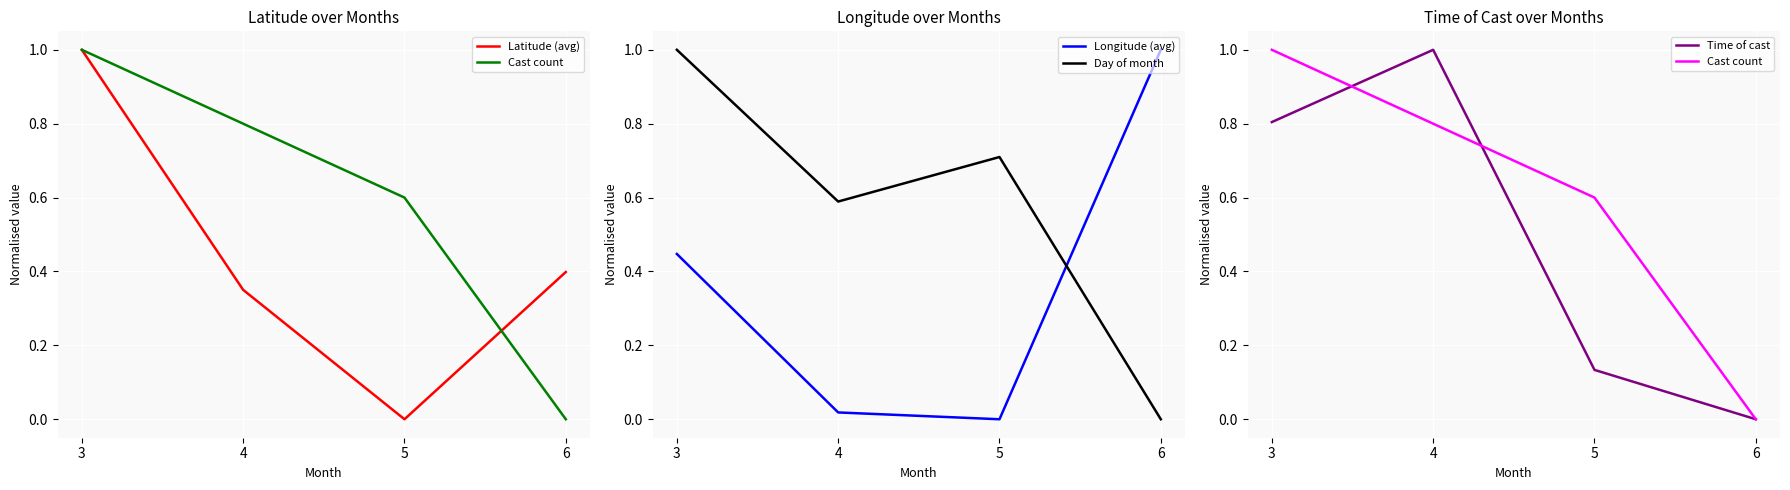

What are all the series names shown in the legend?

Latitude (avg), Cast count, Longitude (avg), Day of month, Time of cast